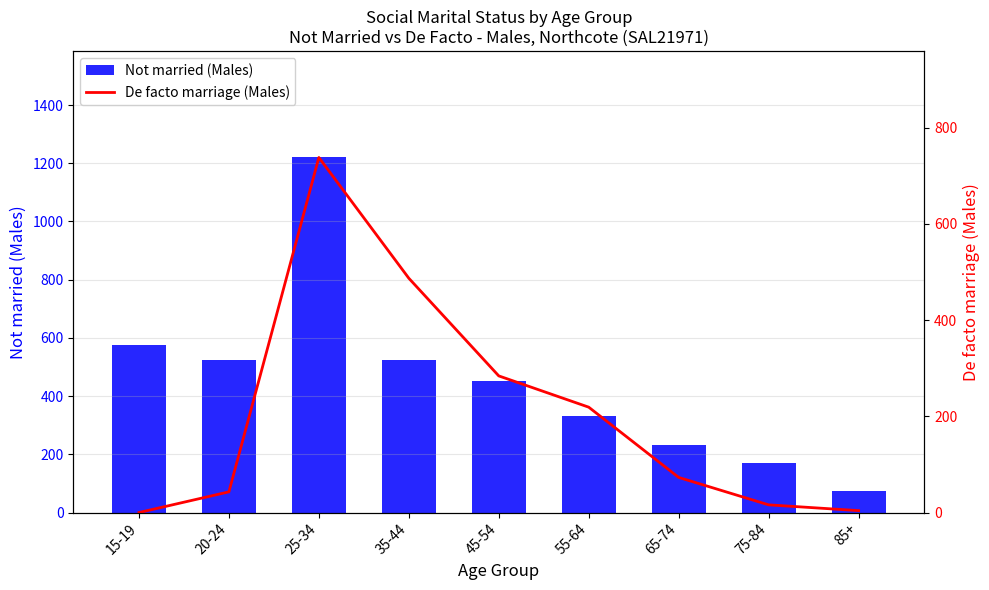

The value of De facto marriage (Males) at 85+ is 6. True or false?

False